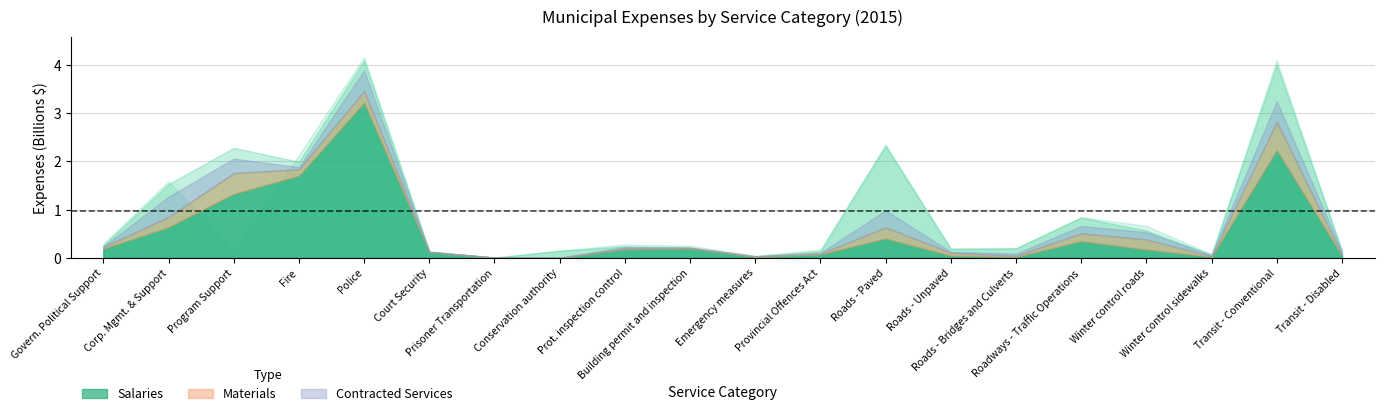

What position from the right is 16?

4